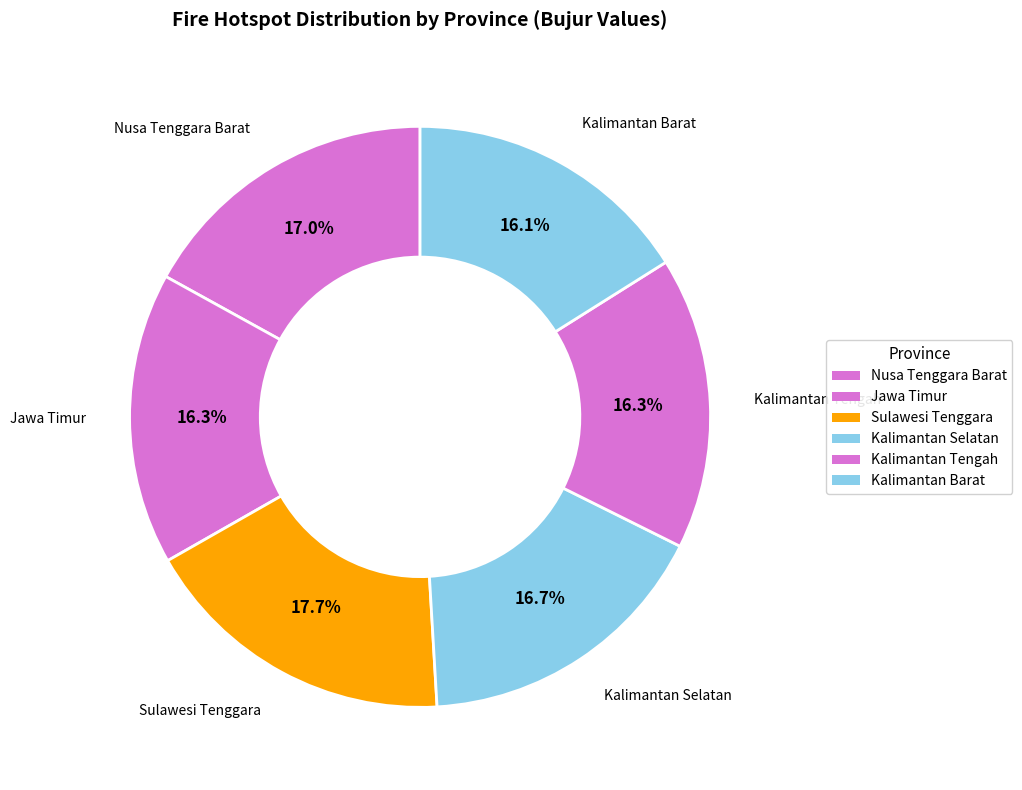

To the nearest percent, what is the difference between the Kalimantan Barat and Nusa Tenggara Barat slice percentages?

1%